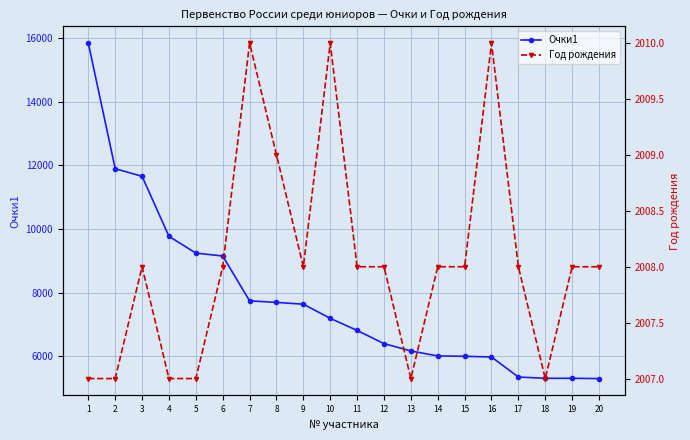

What is the minimum value for Год рождения?

2007